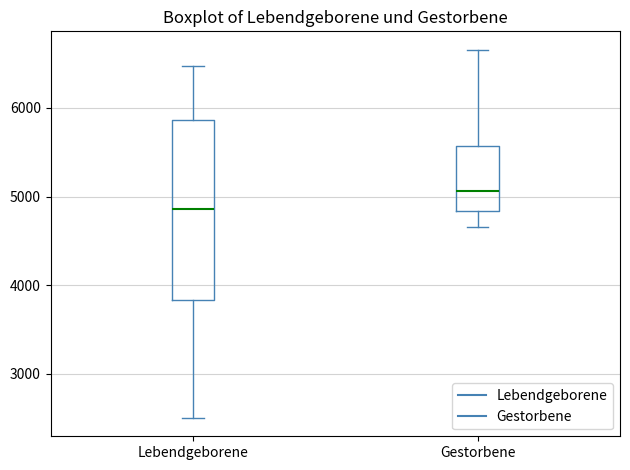

Reading left to right, transcribe this box plot: for each box, give where its median line is, the range the box spans, and where its two whiskers end, as read against the y-axis. The values are not printed on the chart, so give them approximately, as read against the axis.

Lebendgeborene: median 4900, box 3800 to 5900, whiskers 2500 to 6500
Gestorbene: median 5100, box 4800 to 5600, whiskers 4700 to 6700